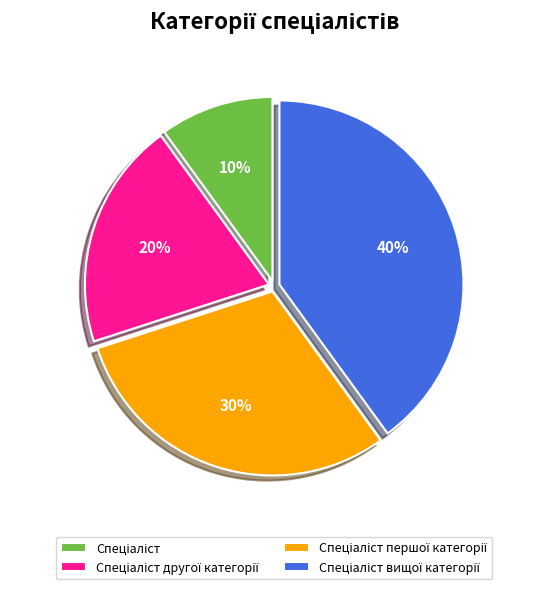

How many slices are in this pie chart?

4